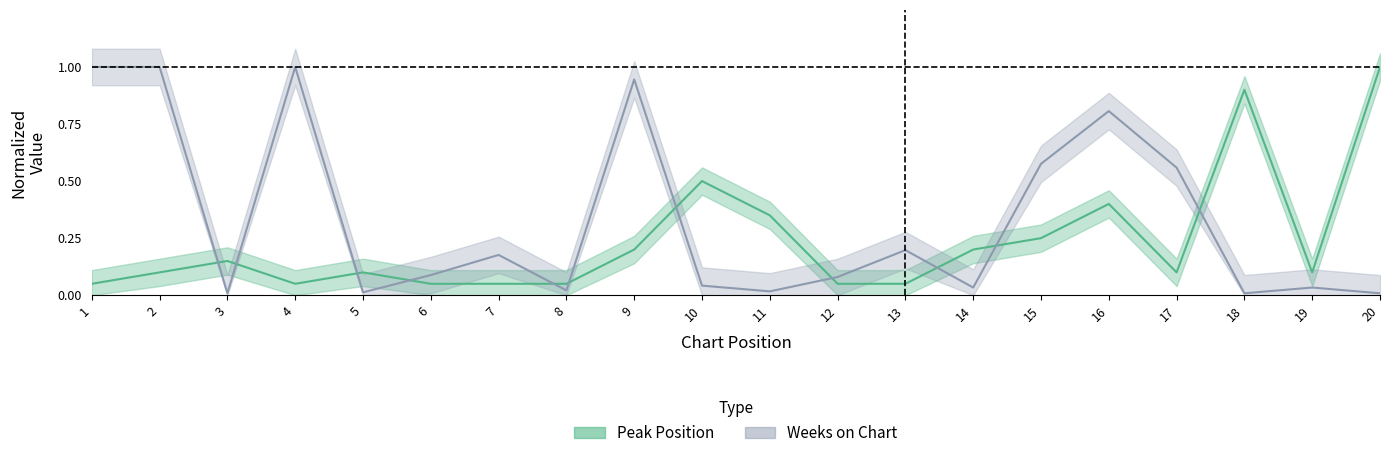

What is the total value across all series at 4?

1.1